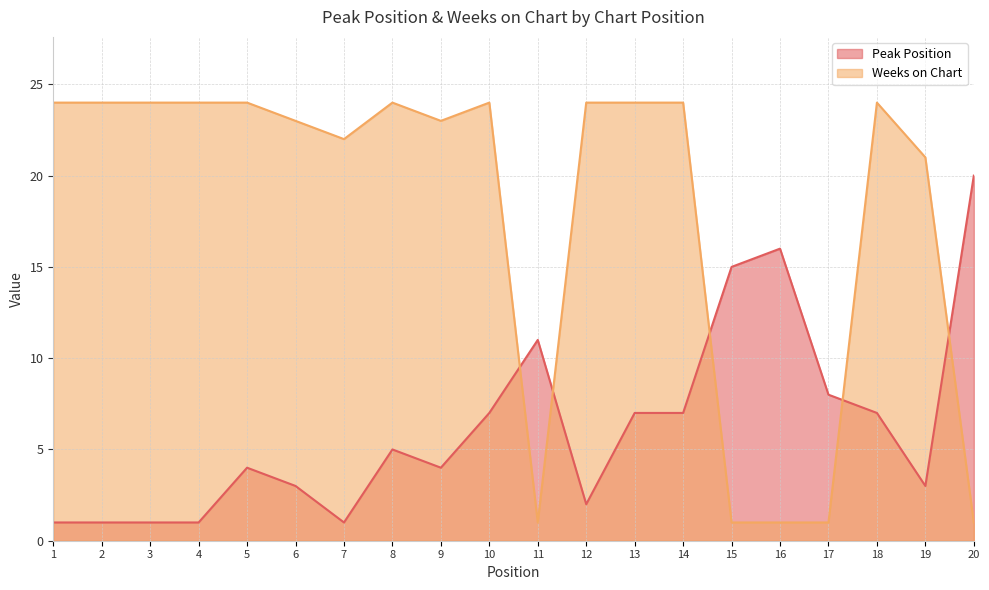

Which series has the largest range (max minus min)?

Weeks on Chart